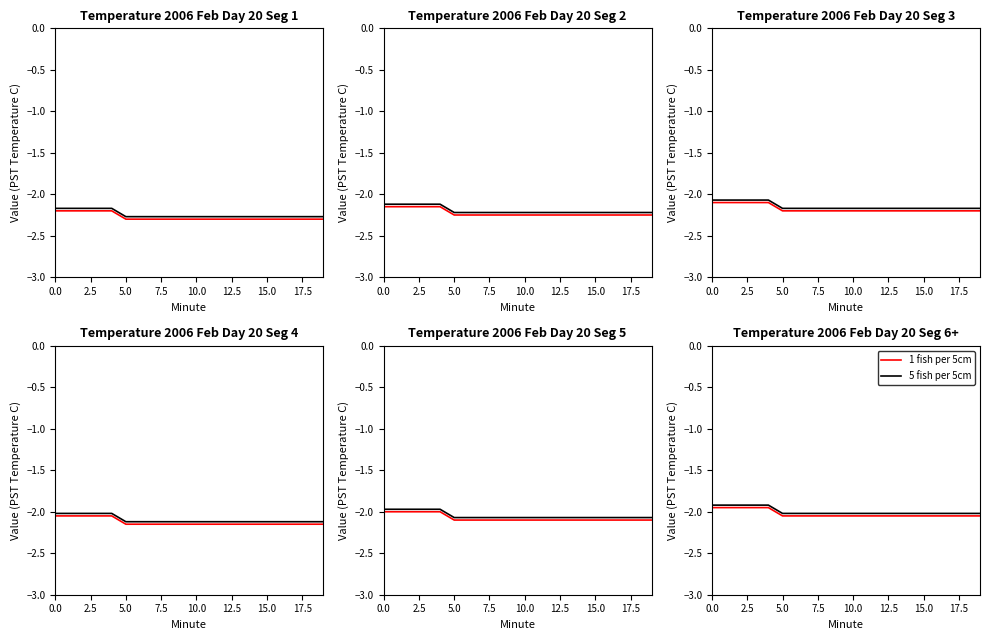

Which series changed the most between 5.0 and 12.5?

1 fish per 5cm